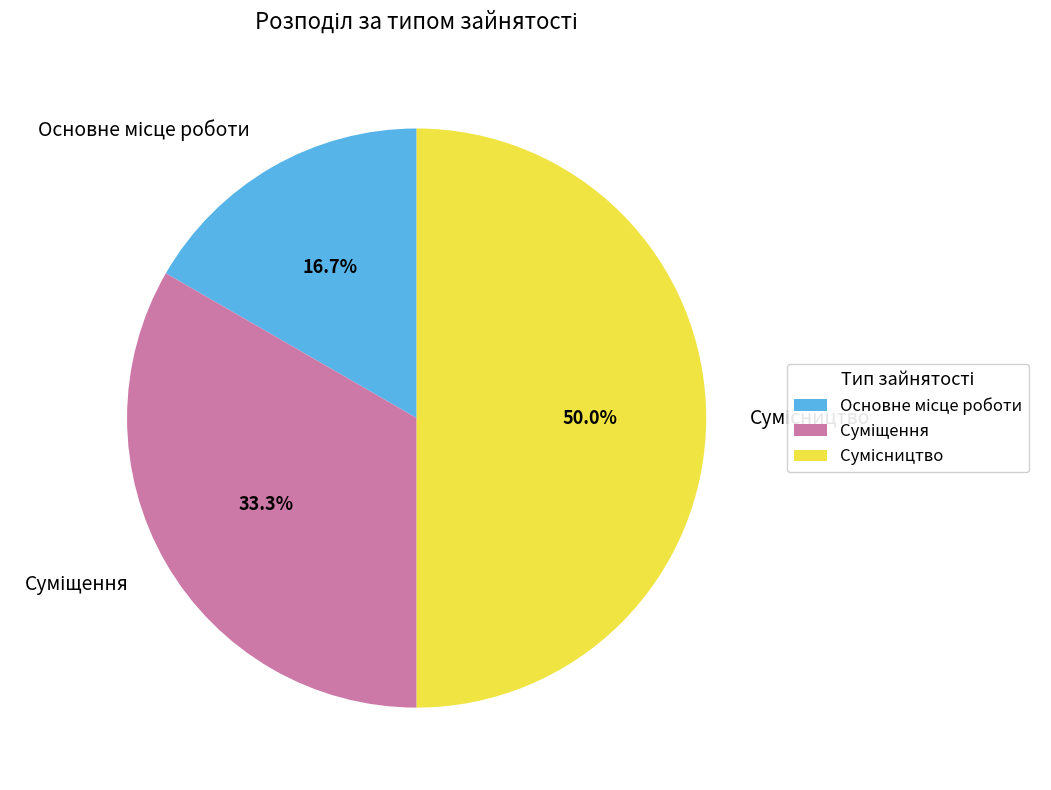

Approximately how many times larger is the value at Сумісництво compared to Суміщення?

1.5